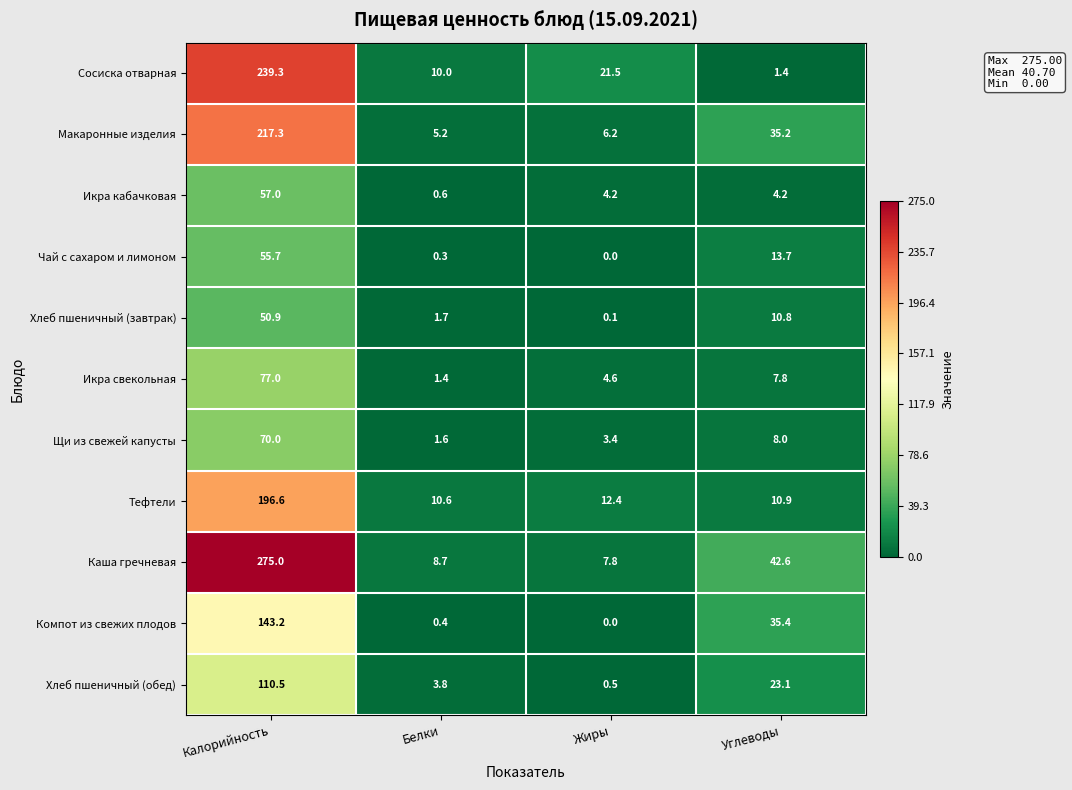

At Белки, list the series in order from largest to smallest.

Тефтели, Сосиска отварная, Каша гречневая, Макаронные изделия, Хлеб пшеничный (обед), Хлеб пшеничный (завтрак), Щи из свежей капусты, Икра свекольная, Икра кабачковая, Компот из свежих плодов, Чай с сахаром и лимоном